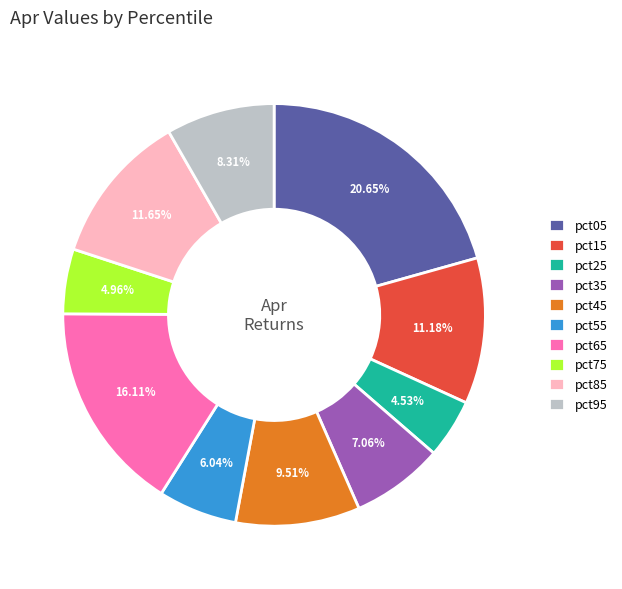

Is there any slice that represents more than half of the pie?

No